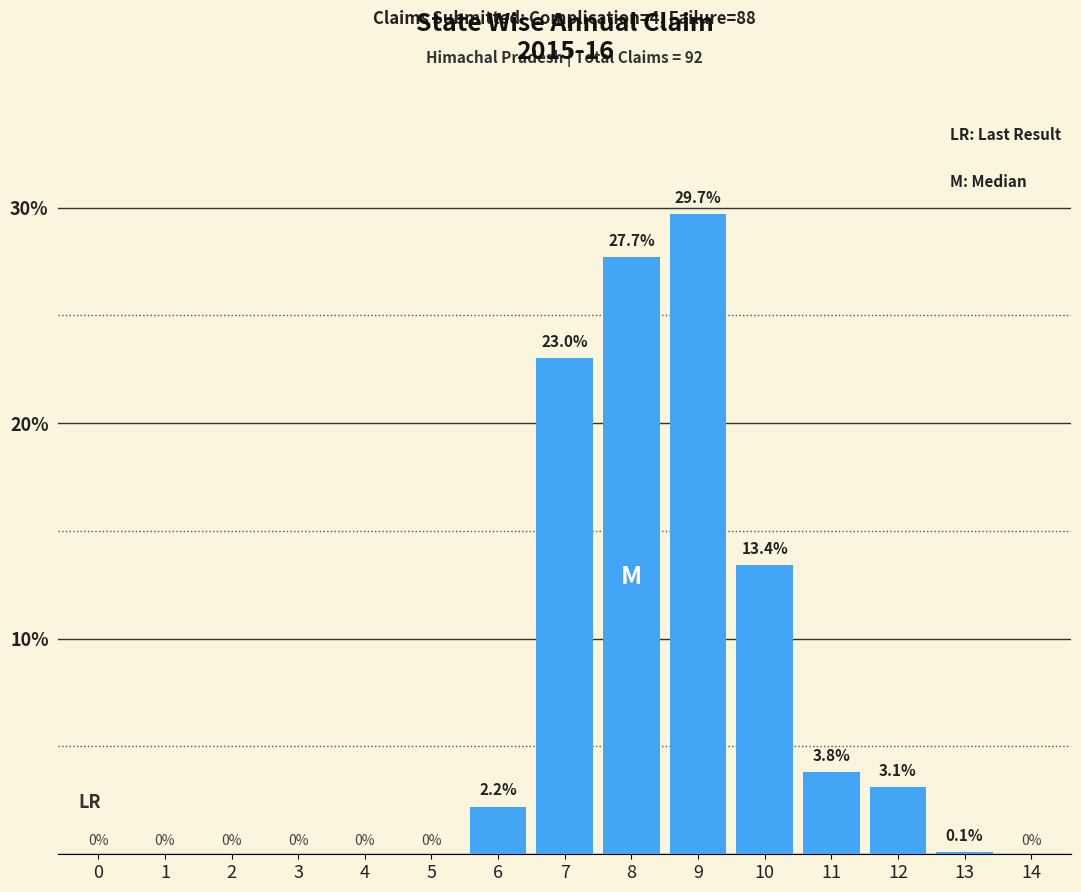

Reading left to right, extract all data points from this chart.

0=0.0	1=0.0	2=0.0	3=0.0	4=0.0	5=0.0	6=2.2	7=23.0	8=27.7	9=29.7	10=13.4	11=3.8	12=3.1	13=0.1	14=0.0